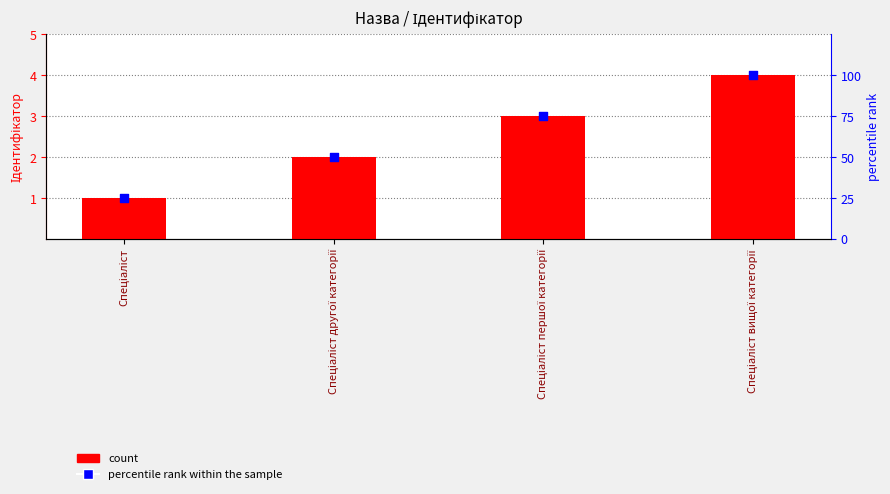

Which series reaches the minimum Y coordinate?

count